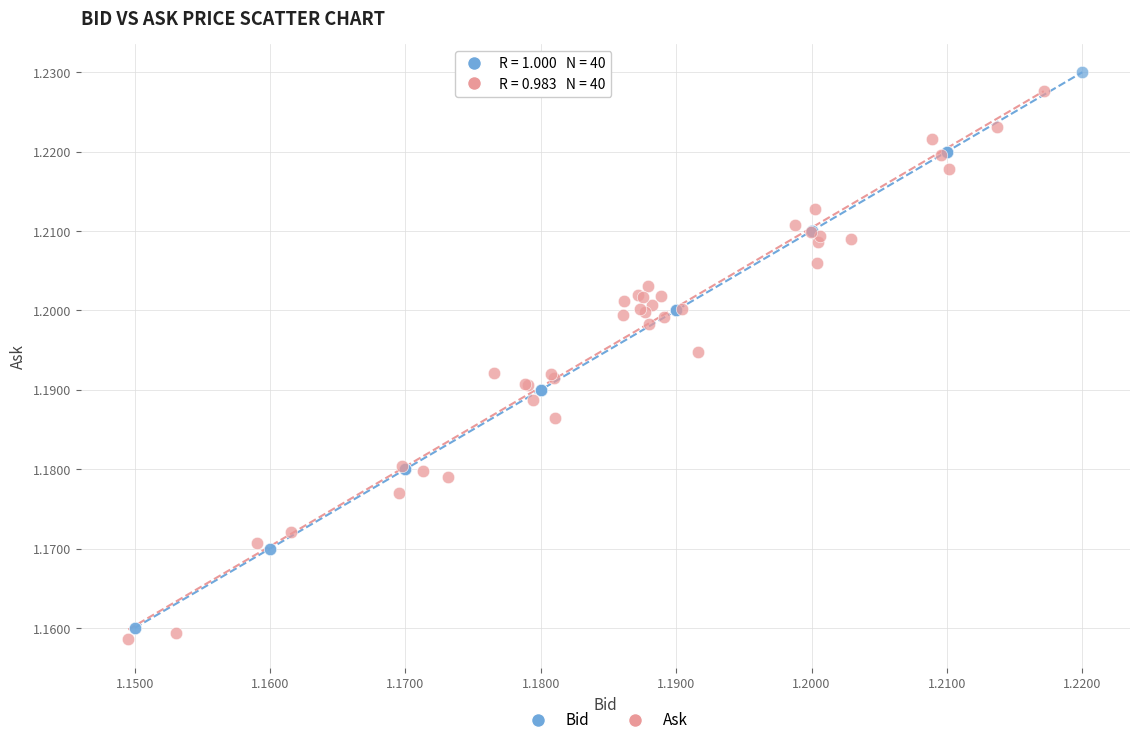

Which series has the widest spread of Y values?

Bid